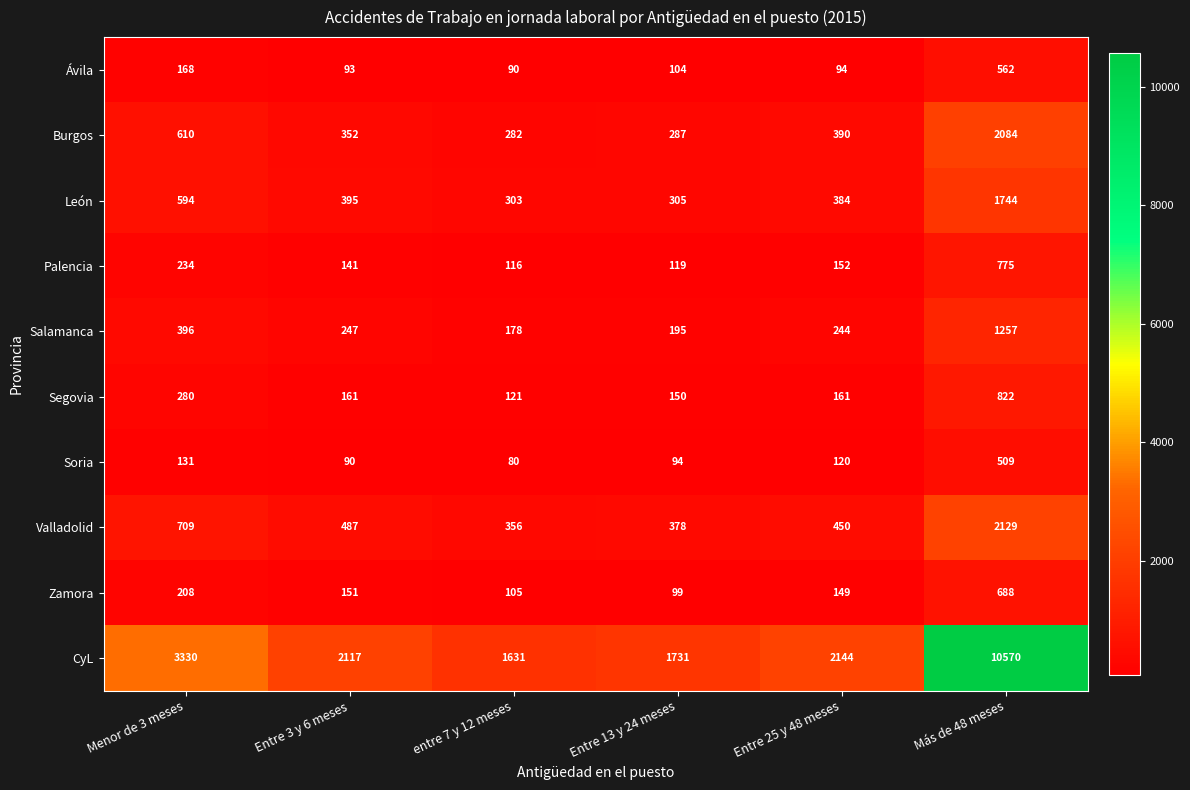

How many categories are shown in the chart?

6